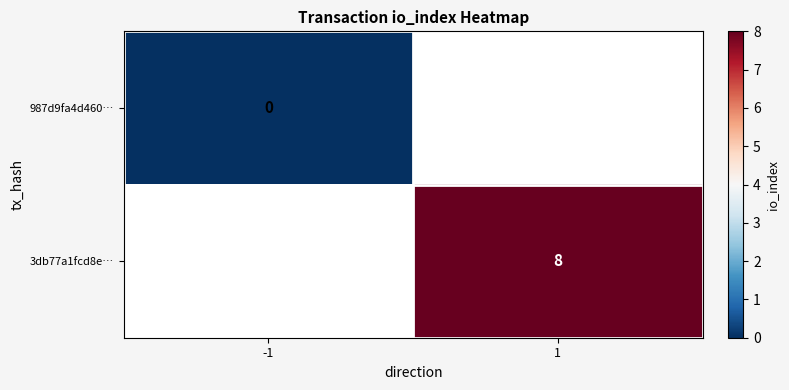

Which series has the largest total across all categories?

3db77a1fcd8e…